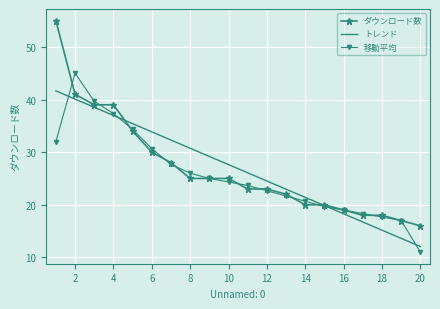

List the series in order of their peak value, lowest first.

トレンド, 移動平均, ダウンロード数